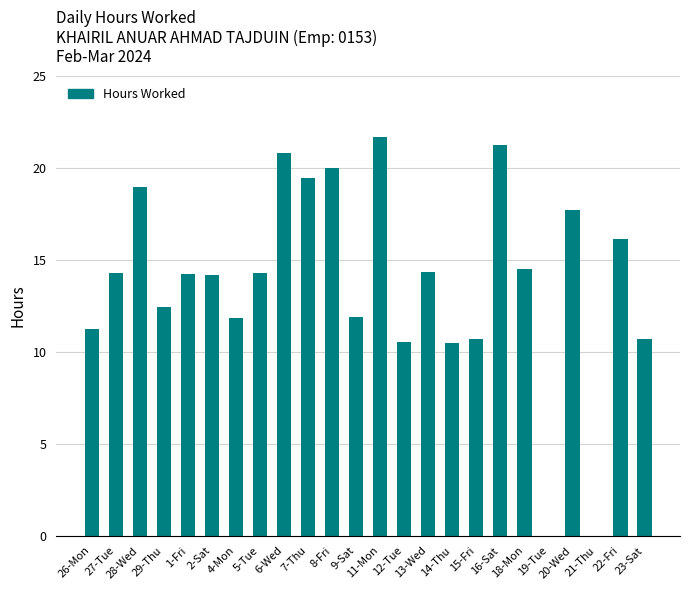

What is the approximate value at 11-Mon?

21.7